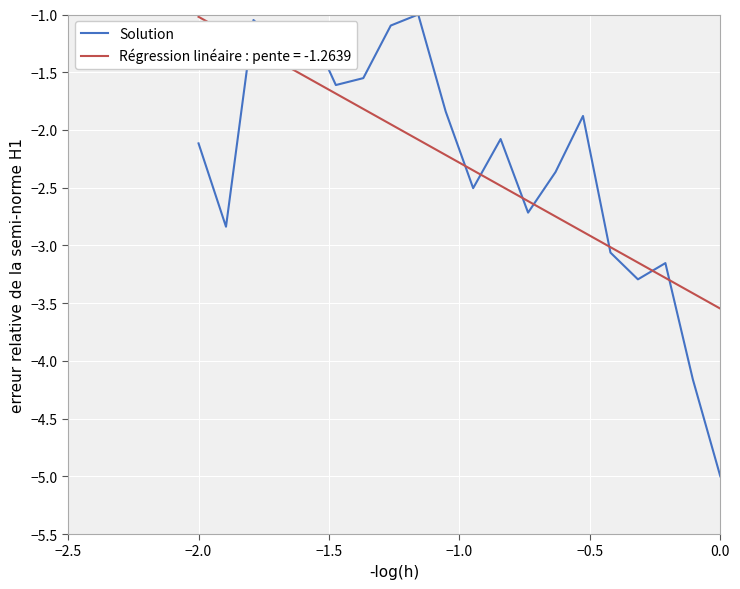

What is the difference between the maximum and minimum values in the Régression linéaire : pente = -1.2639 series?

2.5